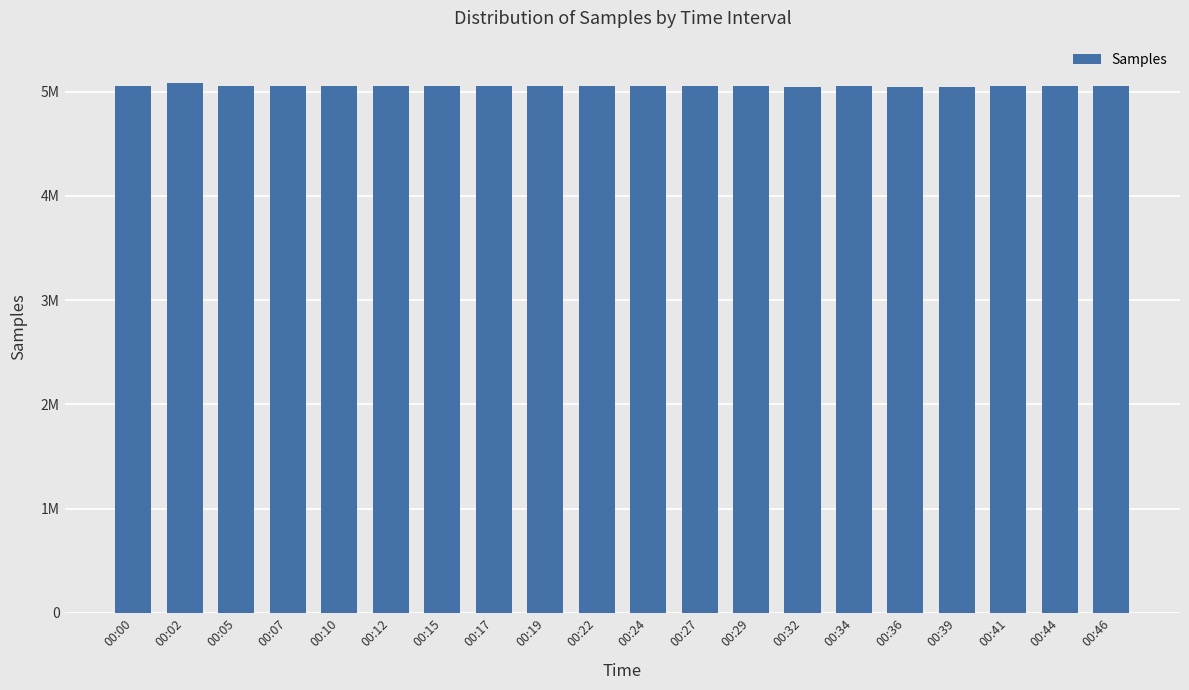

Does the chart contain any negative values?

No